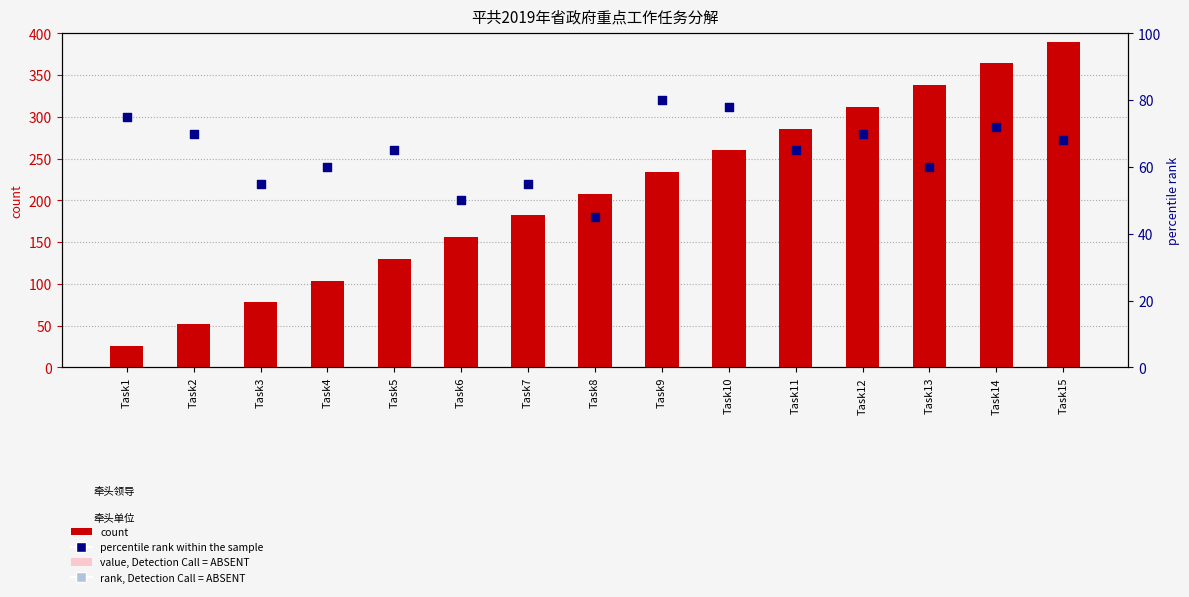

What are all the series names shown in the legend?

count, percentile rank within the sample